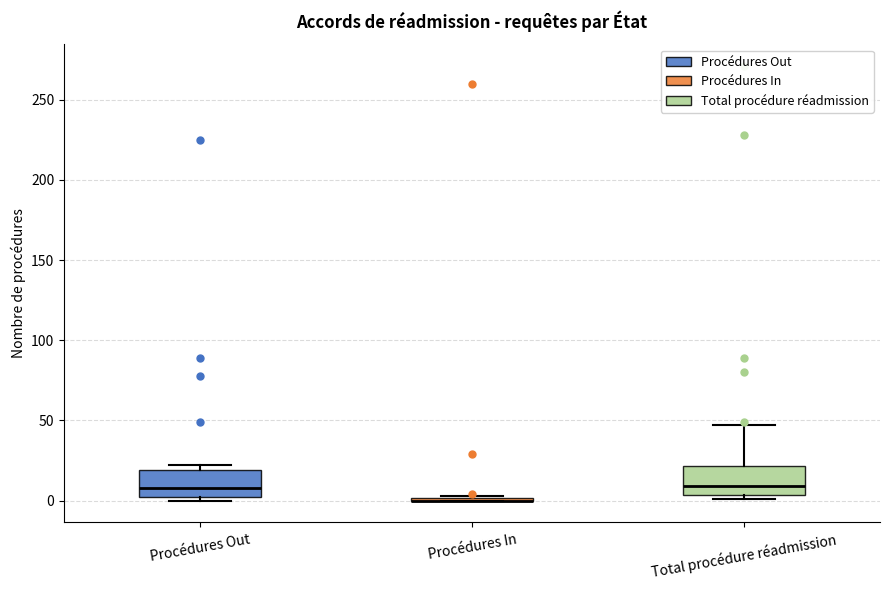

Reading left to right, transcribe this box plot: for each box, give where its median line is, the range the box spans, and where its two whiskers end, as read against the y-axis. The values are not printed on the chart, so give them approximately, as read against the axis.

Procédures Out: median 10, box 5 to 20, whiskers 0 to 20 (just above the box's upper edge)
Procédures In: box collapsed to a line at 0, whiskers 0 to 5
Total procédure réadmission: median 10, box 5 to 20, whiskers 0 to 45